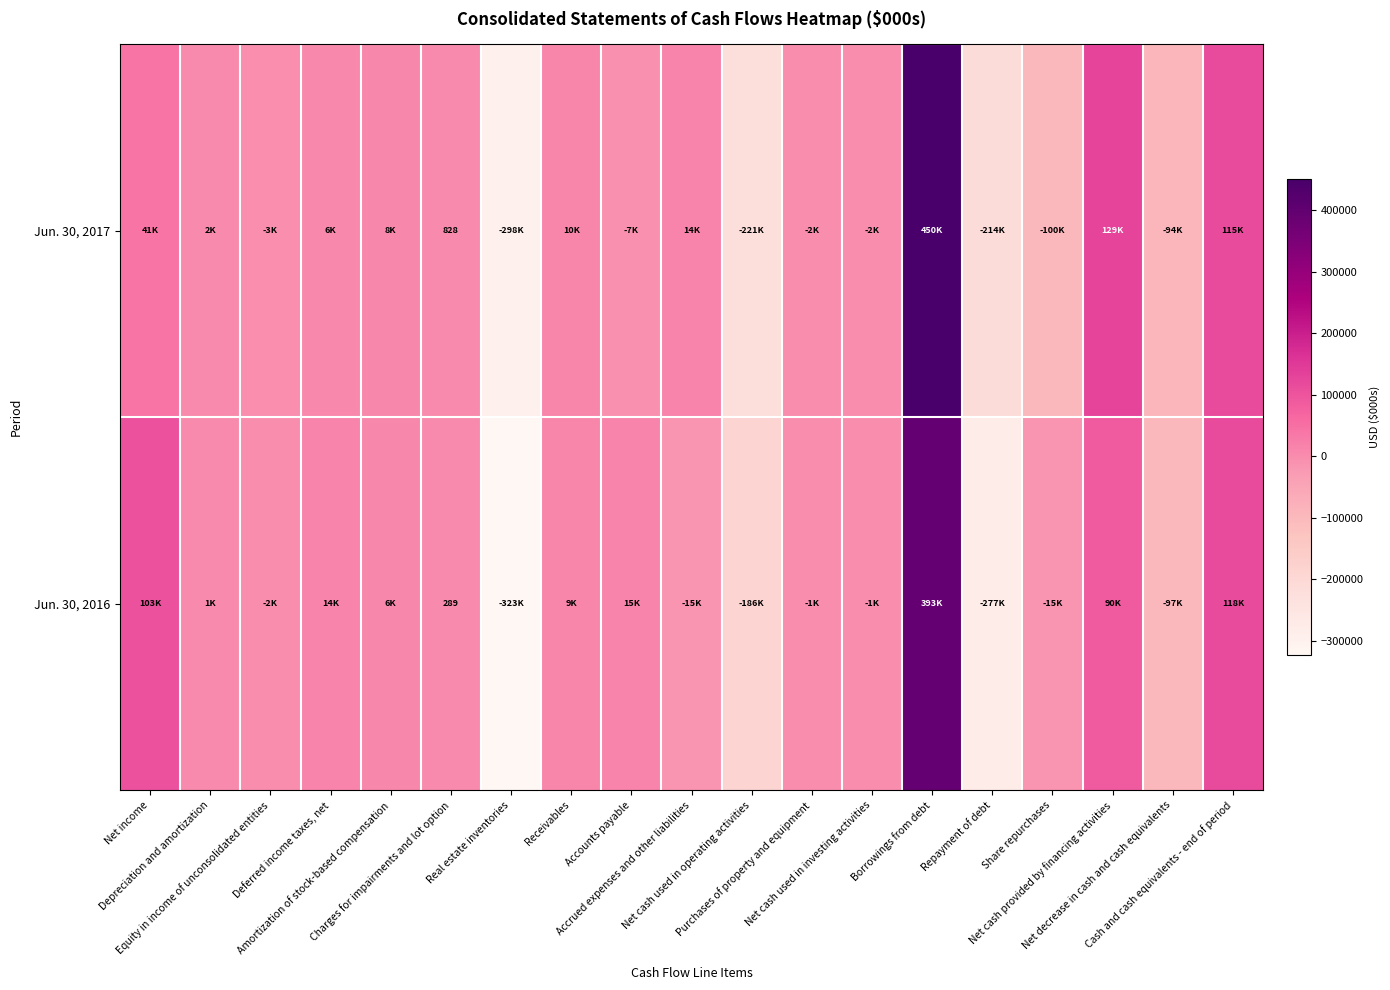

What is the sum of all Jun. 30, 2016 values?

-167562